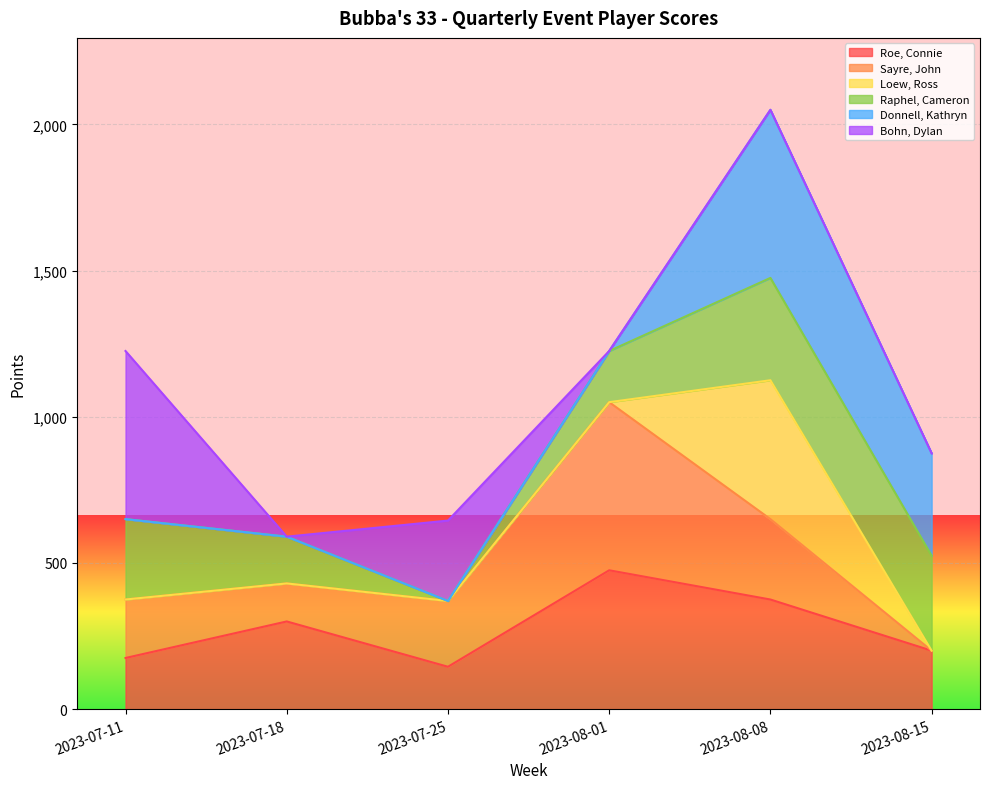

What are all the series names shown in the legend?

Roe, Connie, Sayre, John, Loew, Ross, Raphel, Cameron, Donnell, Kathryn, Bohn, Dylan